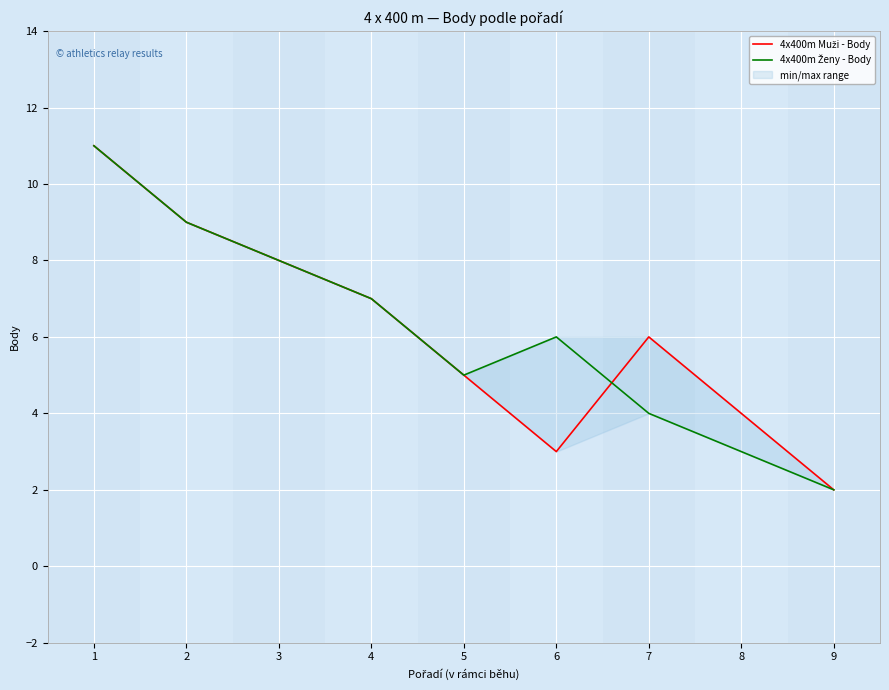

Reading right to left, list all the values displayed in this chart.

4x400m Muži - Body: 2	4	6	3	5	7	8	9	11
4x400m Ženy - Body: 2	3	4	6	5	7	8	9	11